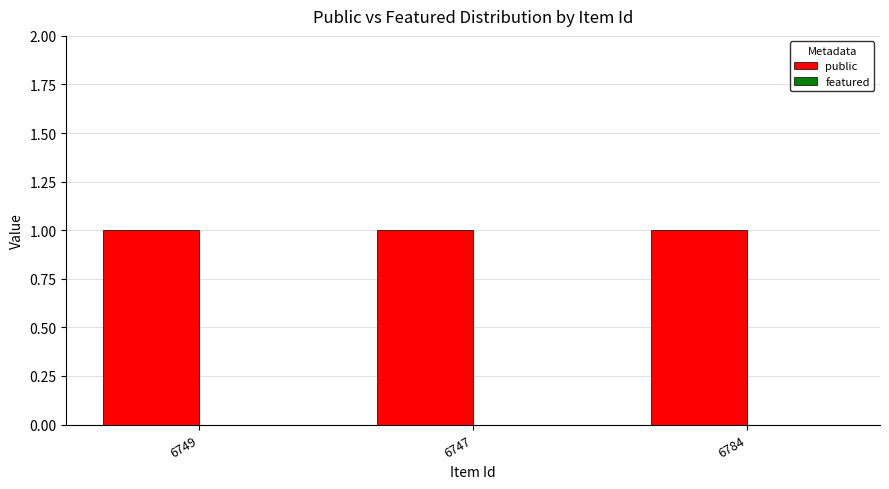

What is the spread (max minus min) of values at 6749?

1